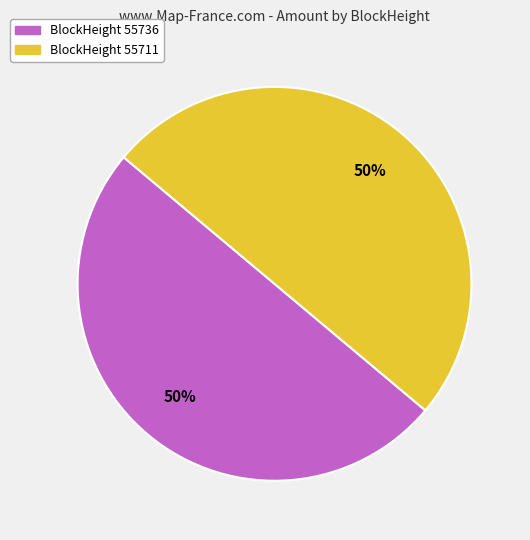

To the nearest percent, what is the average slice percentage?

50%